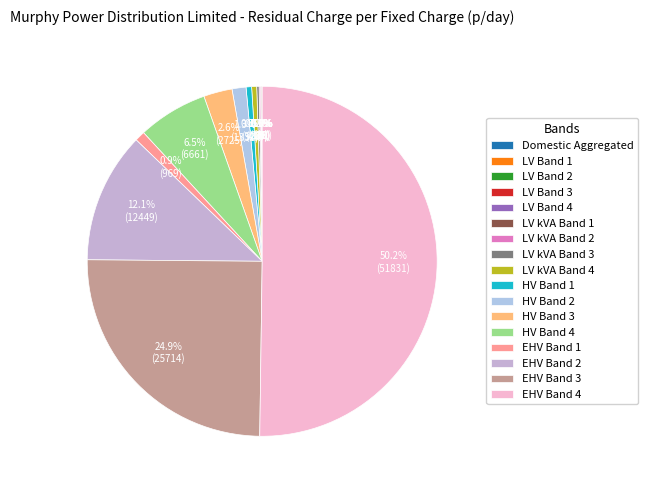

Do HV Band 2 and HV Band 1 together represent more than half of the pie?

No